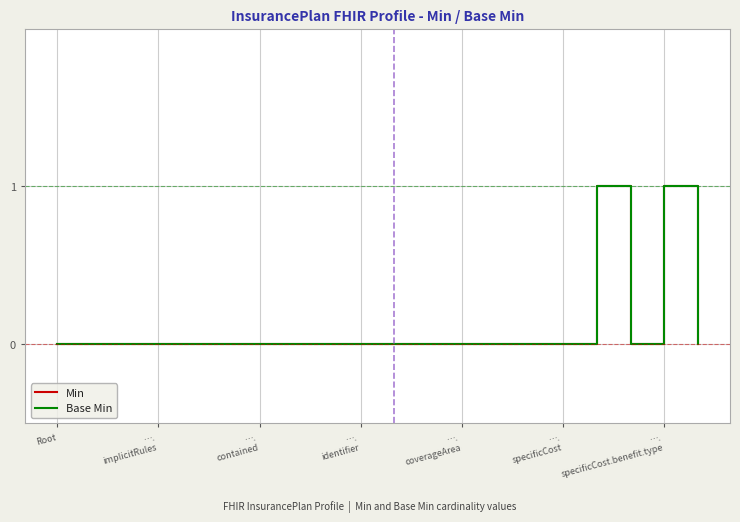

Does the chart have visible grid lines?

Yes